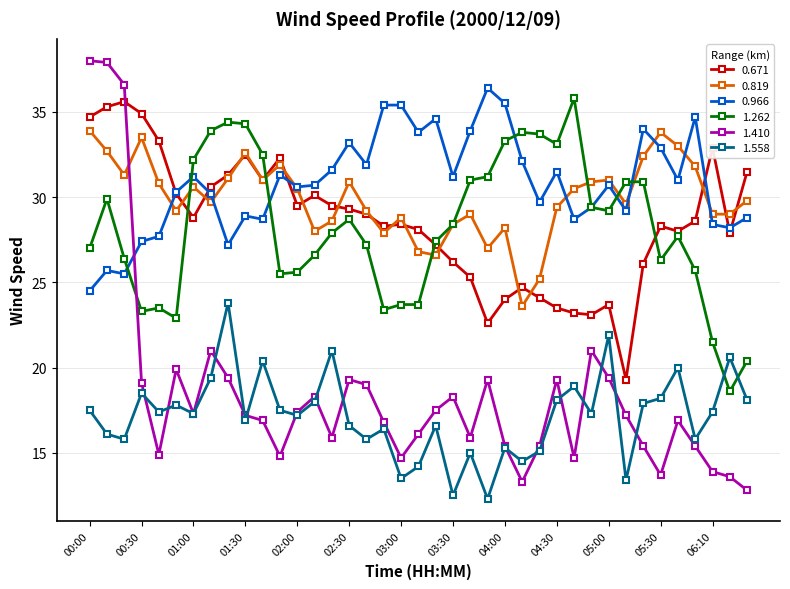

Which series has the widest spread of values?

1.410